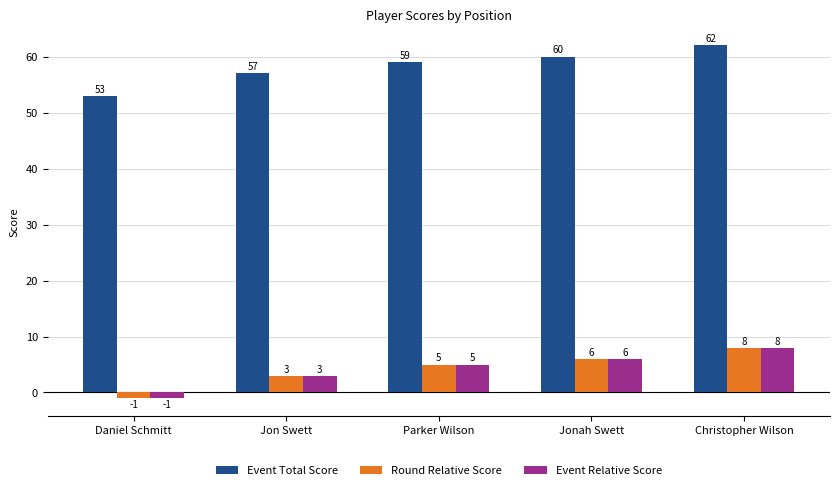

Which category has the lowest value in the Round Relative Score series?

Daniel Schmitt